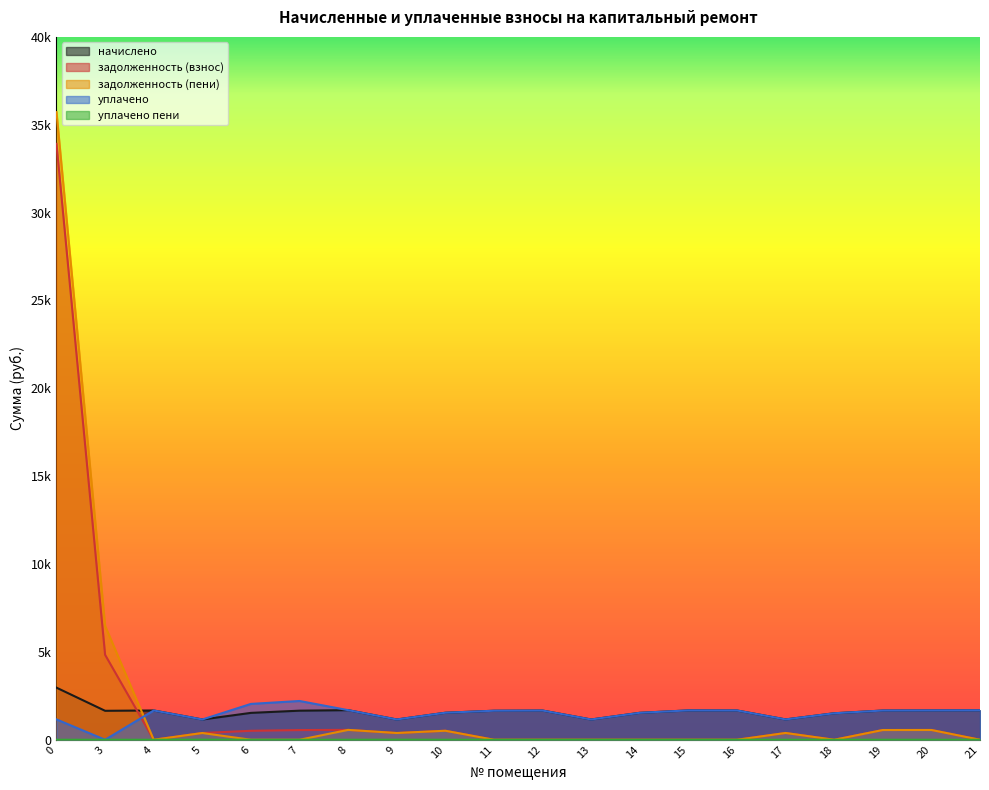

Which series has the widest spread of values?

задолженность (пени)